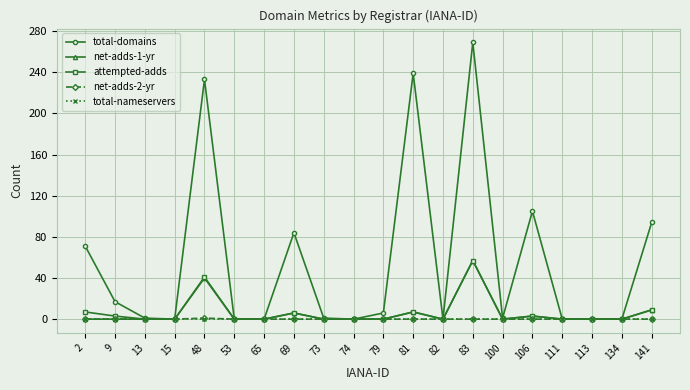

Where is attempted-adds nearest to the value 28?

48